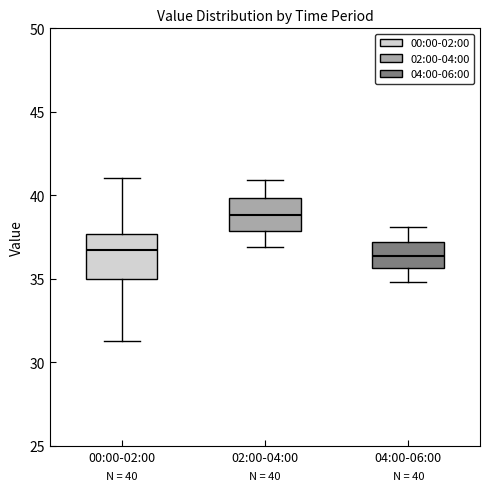

Which box is the tallest, from its lower edge to its upper edge?

00:00-02:00